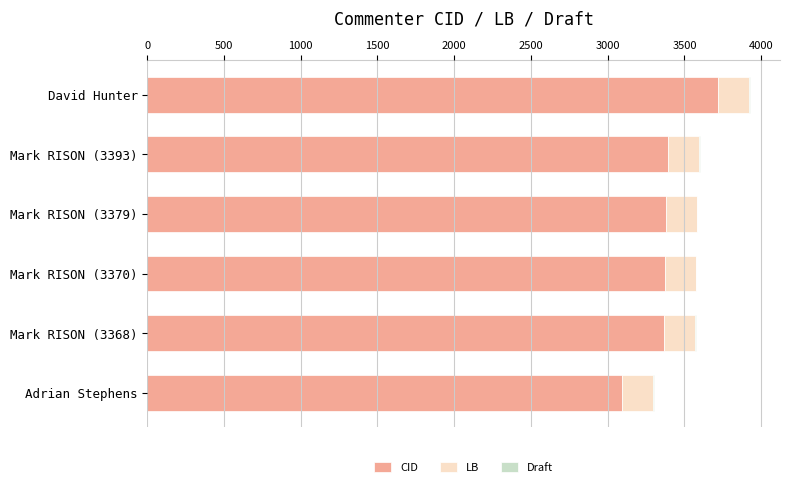

What is the maximum value for CID?

3721